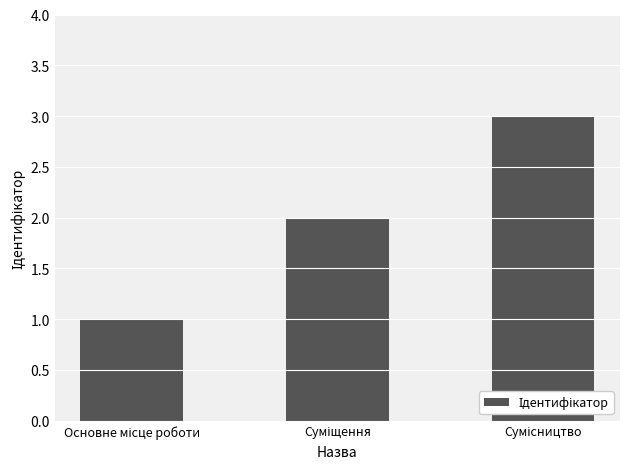

What is the sum of all values?

6